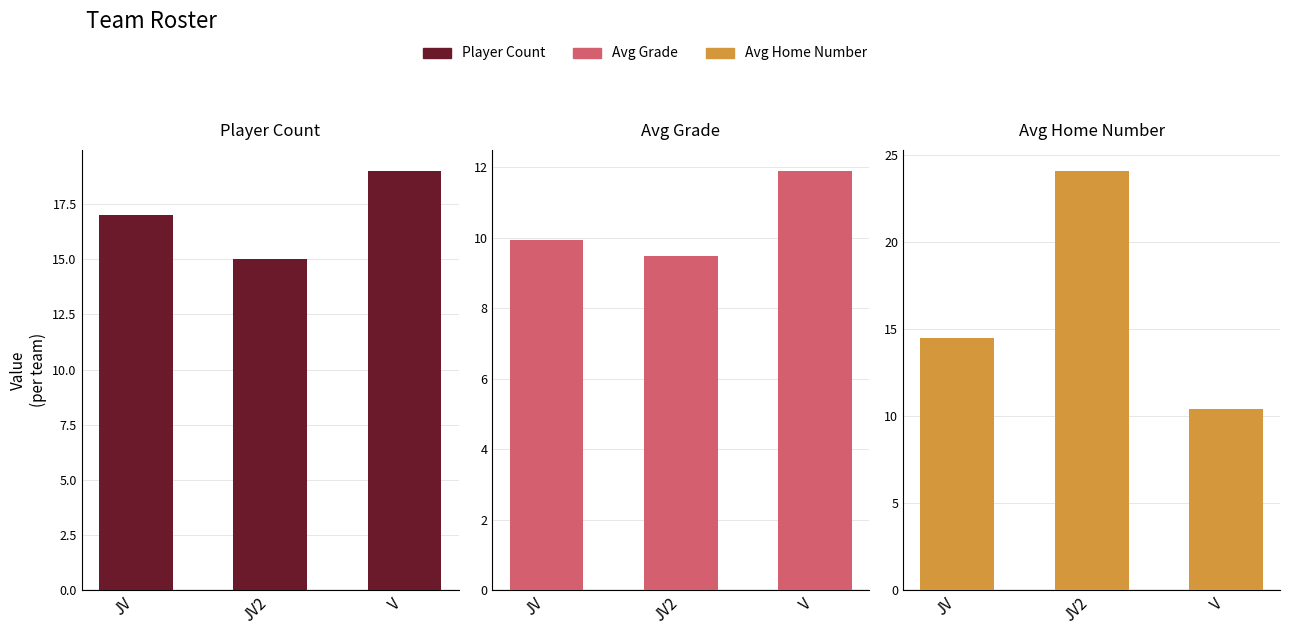

How many groups of bars are there?

3